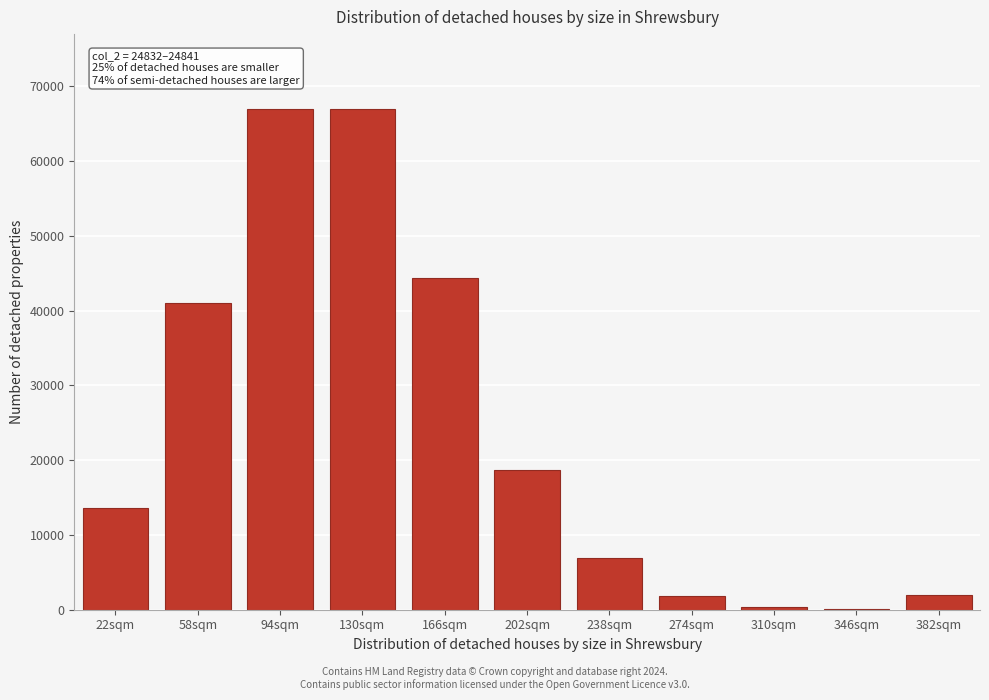

Approximately how many times larger is the value at 94sqm compared to 130sqm?

1.0